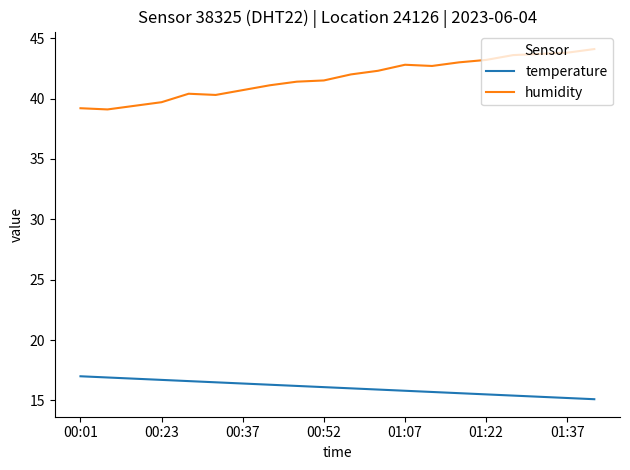

Does the chart have visible grid lines?

No